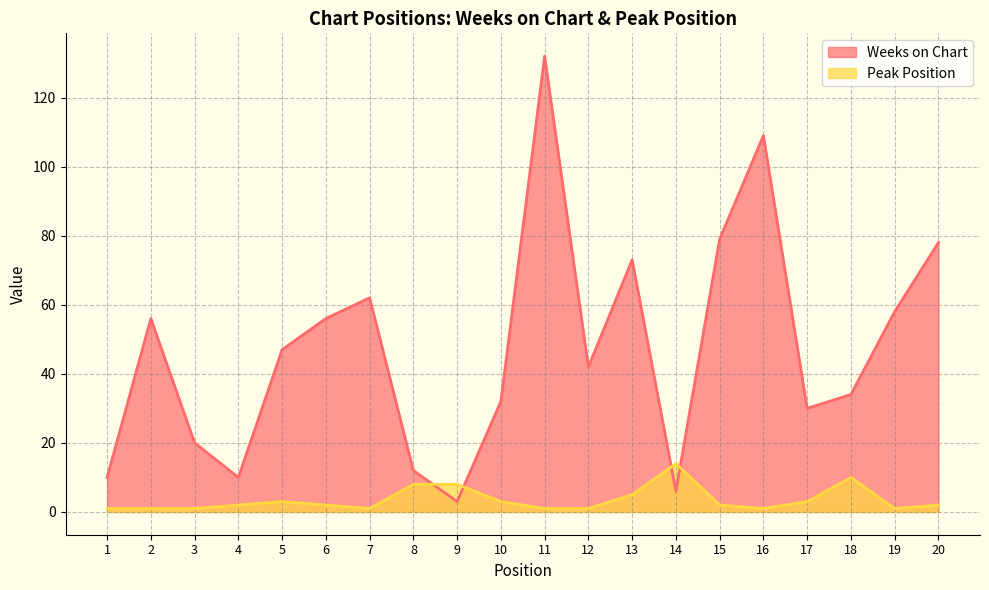

After their last crossing, which series has the higher values: Weeks on Chart or Peak Position?

Weeks on Chart